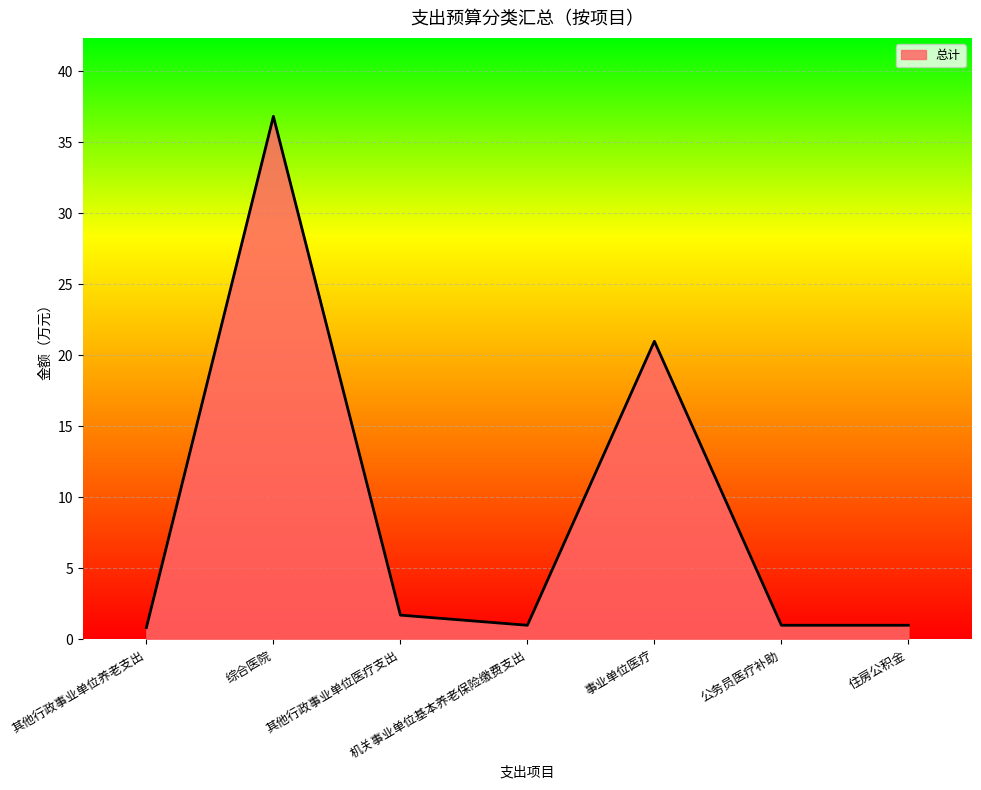

Which has a higher value, 其他行政事业单位养老支出 or 其他行政事业单位医疗支出?

其他行政事业单位医疗支出